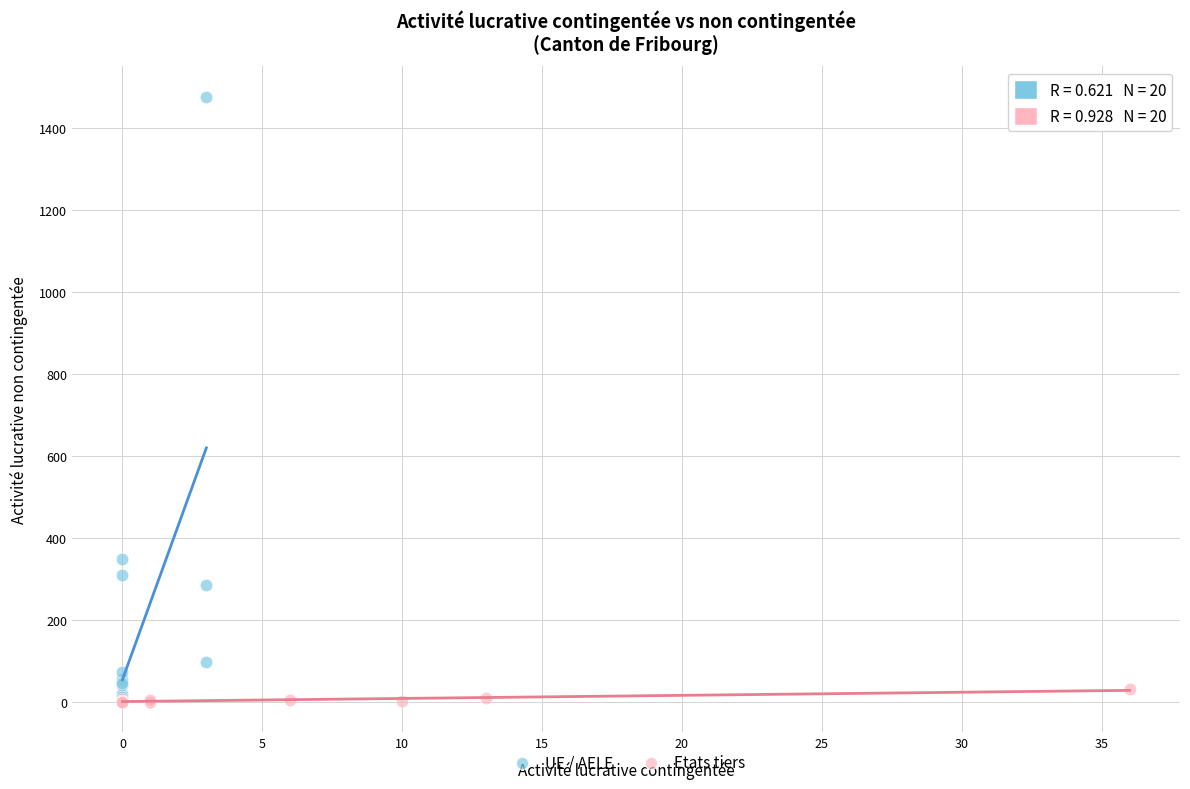

What are all the series names shown in the legend?

UE / AELE, Etats tiers